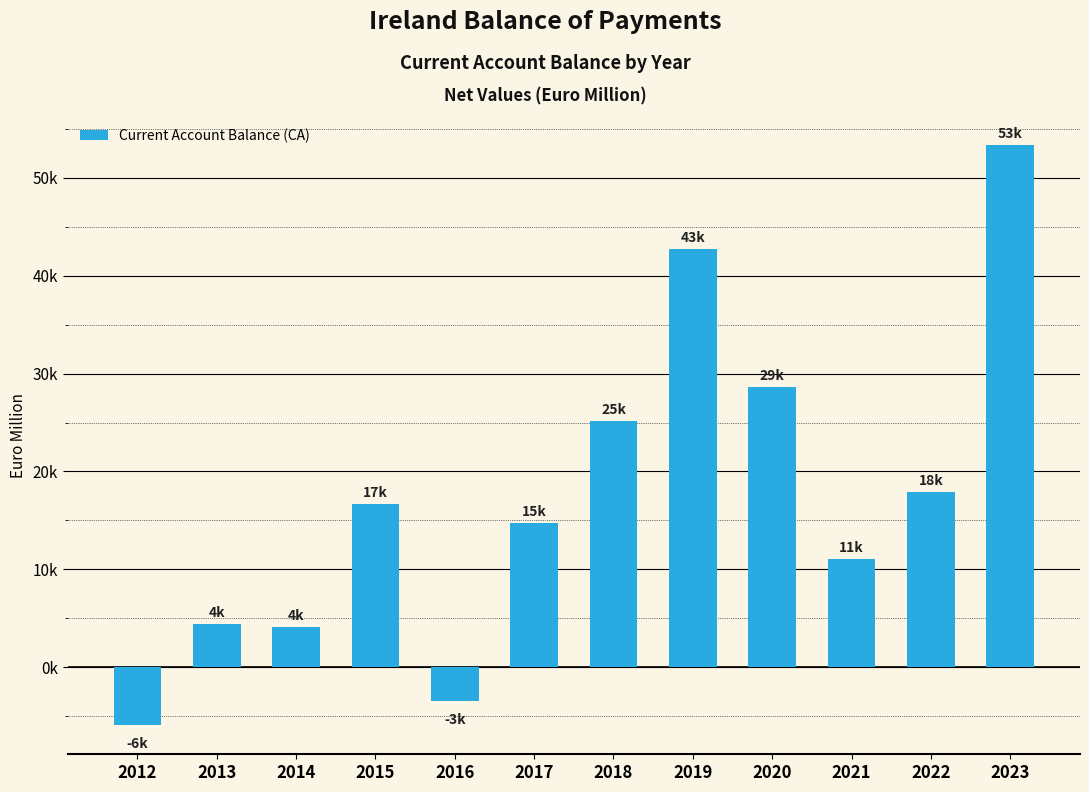

Are the bars horizontal?

No